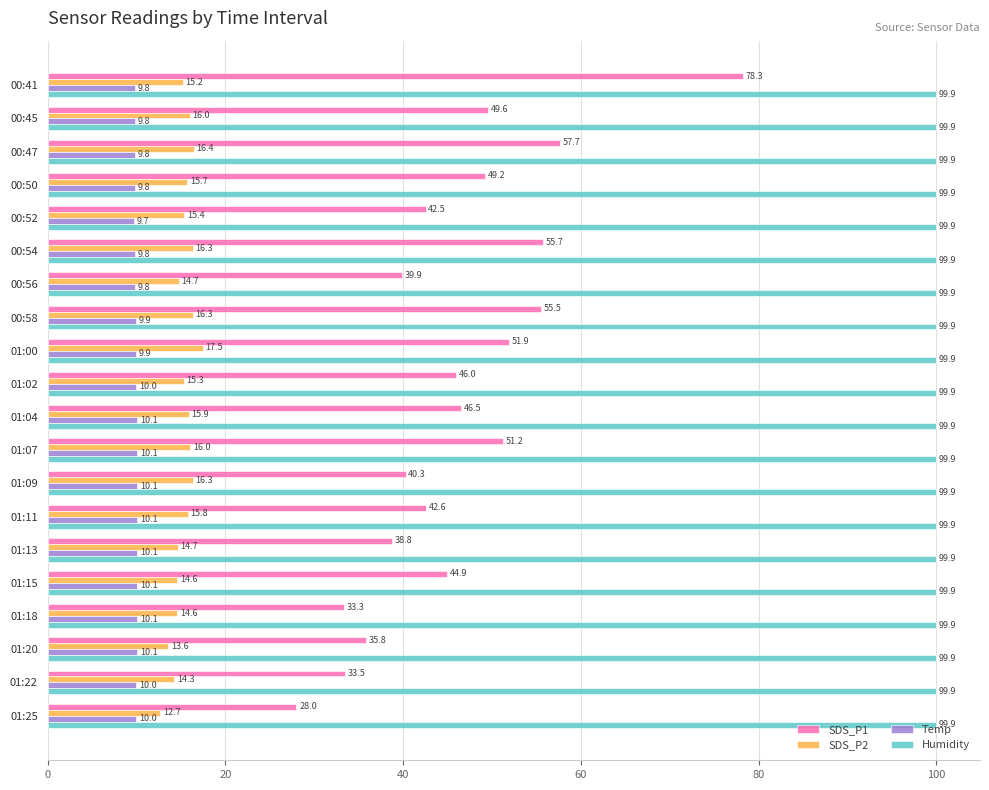

How many Temp values are between 9 and 10?

12